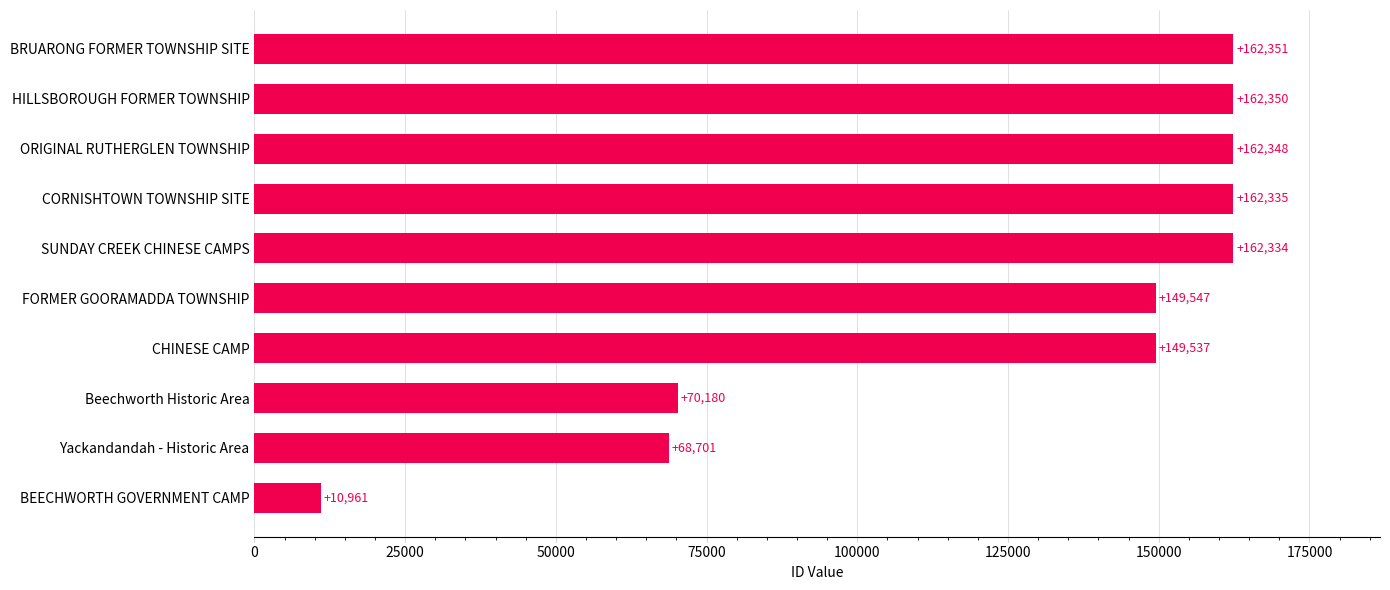

Rank the categories by value from lowest to highest.

BEECHWORTH GOVERNMENT CAMP, Yackandandah - Historic Area, Beechworth Historic Area, CHINESE CAMP, FORMER GOORAMADDA TOWNSHIP, SUNDAY CREEK CHINESE CAMPS, CORNISHTOWN TOWNSHIP SITE, ORIGINAL RUTHERGLEN TOWNSHIP, HILLSBOROUGH FORMER TOWNSHIP, BRUARONG FORMER TOWNSHIP SITE